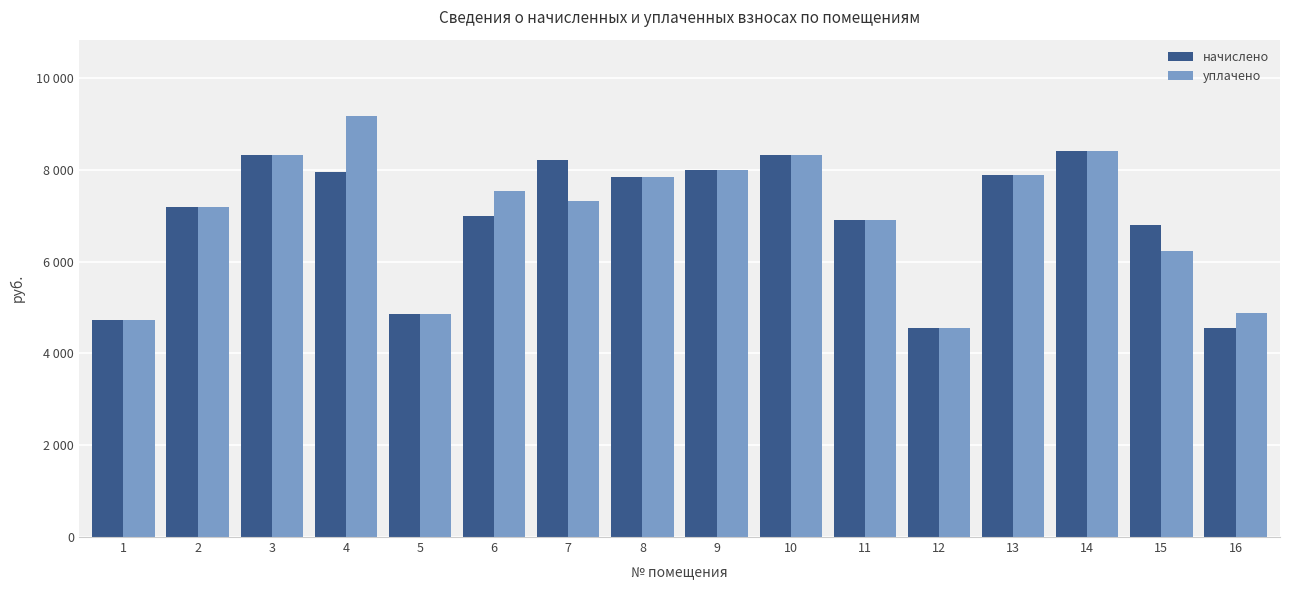

Reading left to right, list all the values displayed in this chart.

начислено: 1=4715.5	2=7188.5	3=8325.1	4=7956.5	5=4853.8	6=6988.8	7=8202.4	8=7833.6	9=8002.6	10=8309.8	11=6912.0	12=4546.6	13=7879.7	14=8401.9	15=6789.1	16=4561.9
уплачено: 1=4715.5	2=7188.5	3=8324.8	4=9179.0	5=4853.8	6=7525.7	7=7315.5	8=7833.6	9=8002.6	10=8309.8	11=6912.0	12=4546.6	13=7879.7	14=8401.9	15=6223.4	16=4882.7